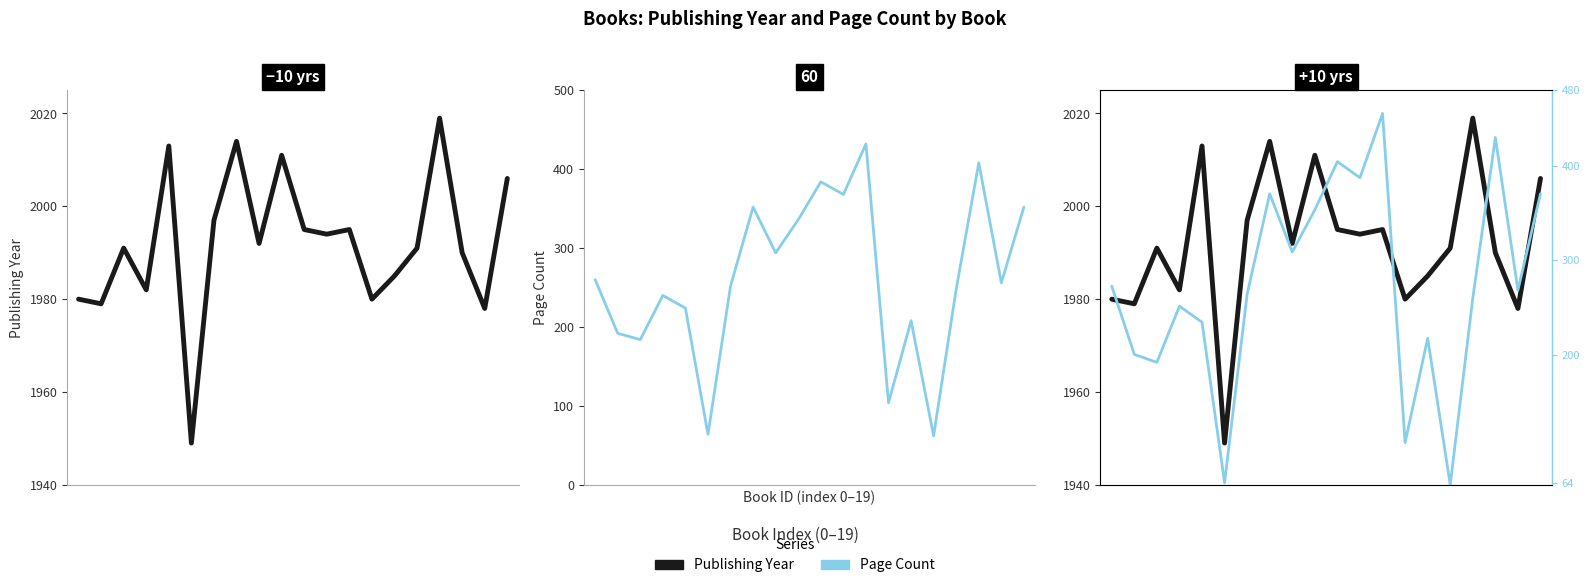

The publishingYear series shows 980.1 at 11. True or false?

False